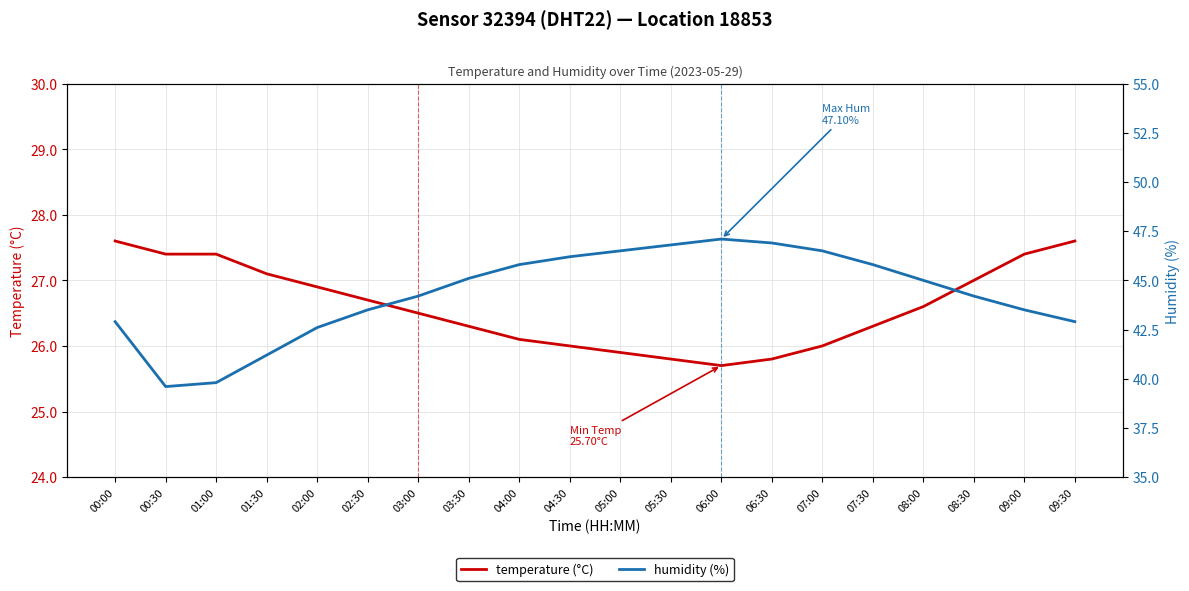

What is the difference between the temperature (°C) values at 02:00 and 03:30?

0.6